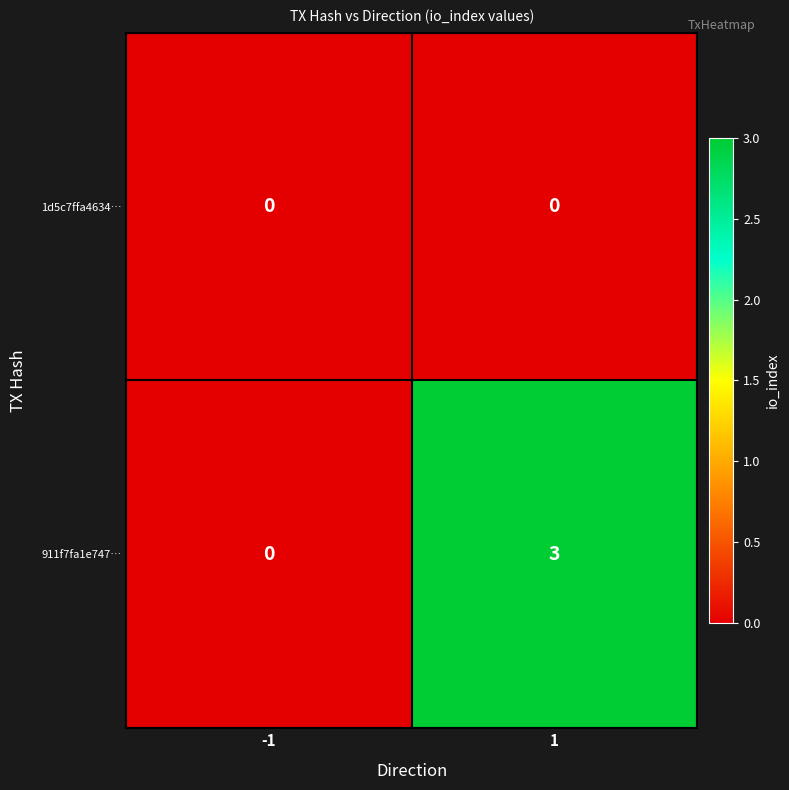

Count the number of categories in the chart.

2